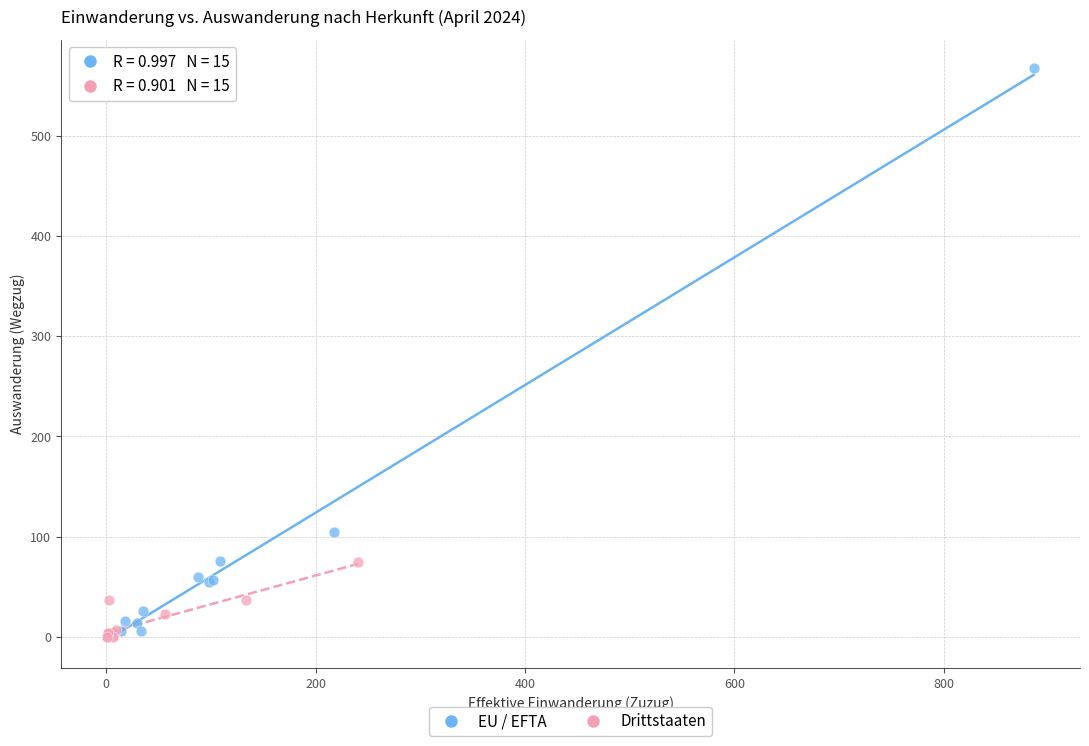

What are all the series names shown in the legend?

EU / EFTA, Drittstaaten